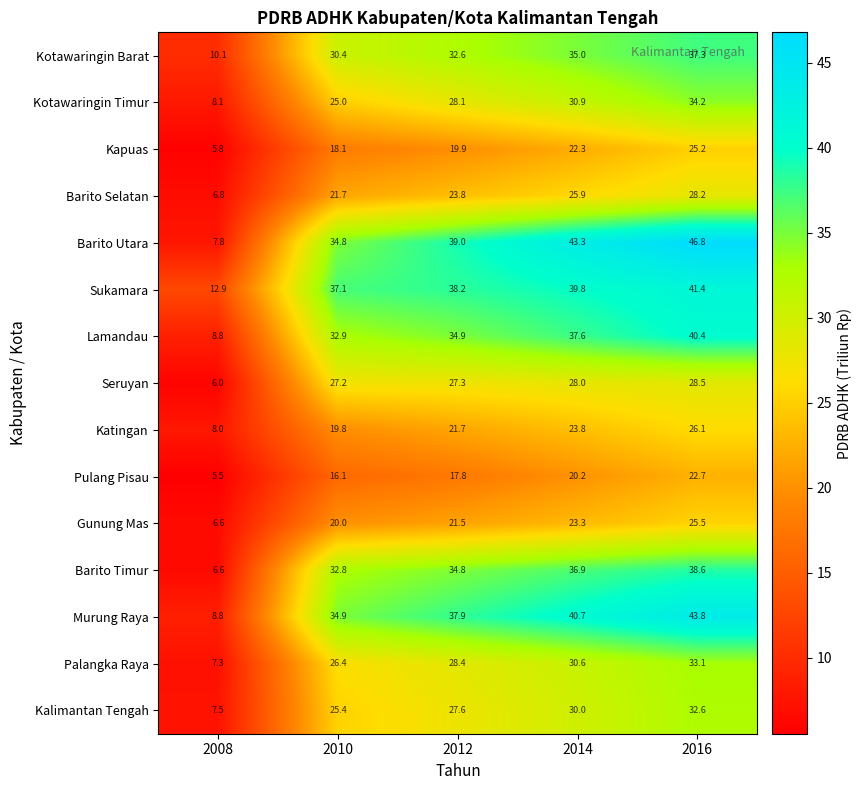

What is the approximate value of Sukamara at 2012?

38.2